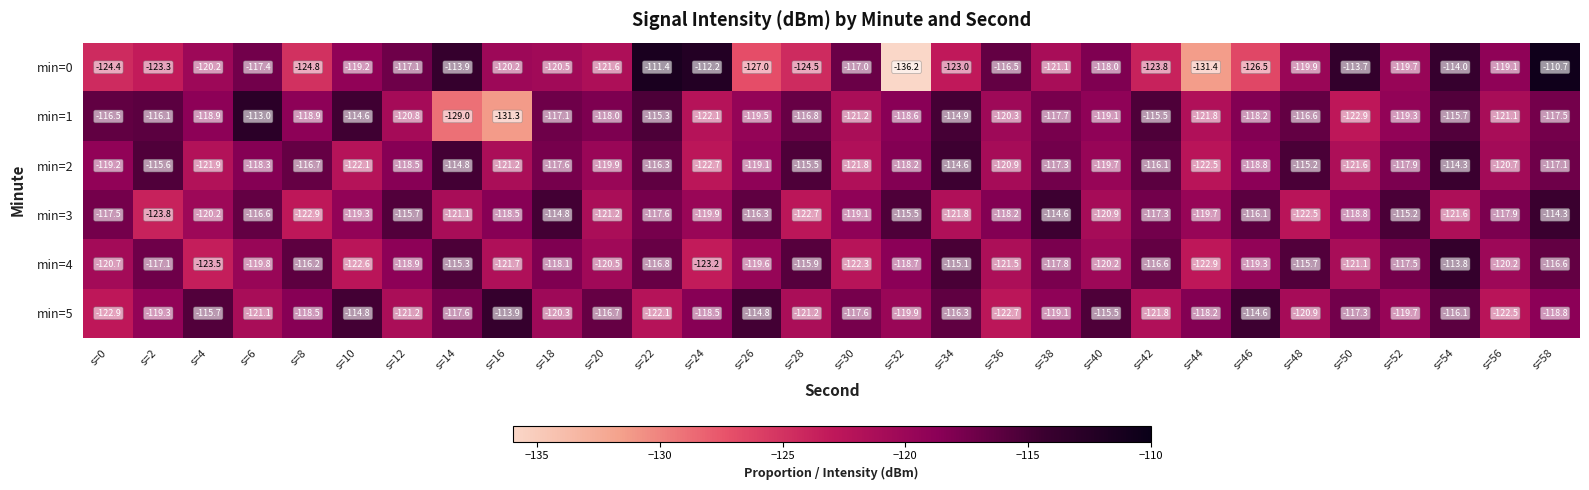

What is the greatest value displayed?

-110.7